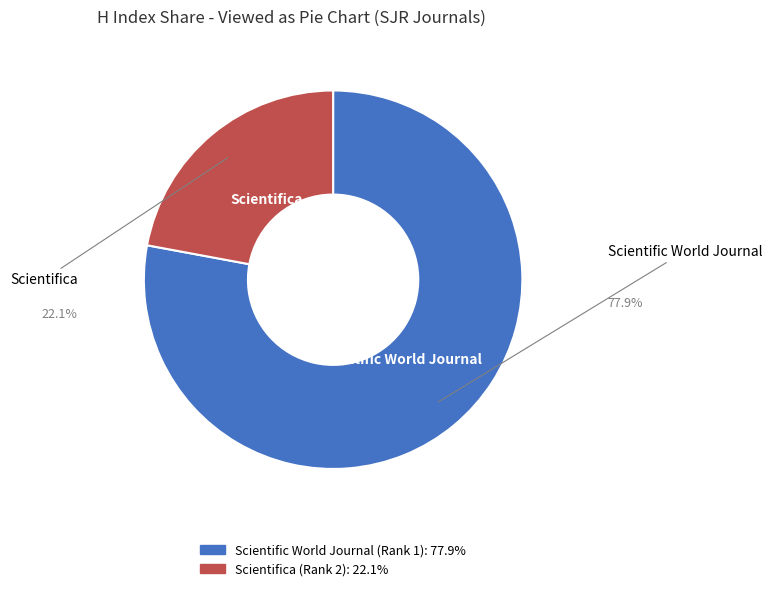

Which slice is the largest?

Scientific World Journal (Rank 1)